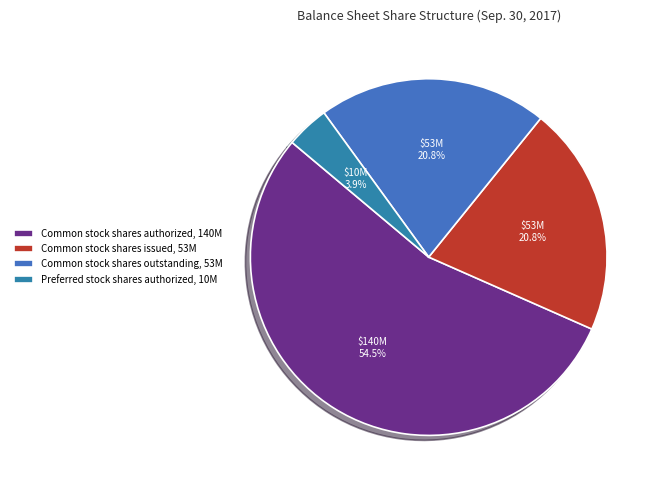

How many slices are in this pie chart?

4